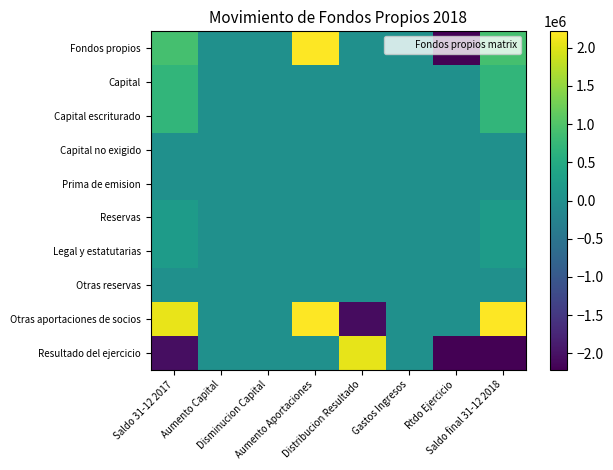

Reading left to right, what are all the values shown in this chart?

Fondos propios: Saldo 31-12 2017=902839.0	Aumento Capital=0.0	Disminucion Capital=0.0	Aumento Aportaciones=2211511.5	Distribucion Resultado=0.0	Gastos Ingresos=0.0	Rtdo Ejercicio=-2211511.5	Saldo final 31-12 2018=902839.0
Capital: Saldo 31-12 2017=691163.8	Aumento Capital=0.0	Disminucion Capital=0.0	Aumento Aportaciones=0.0	Distribucion Resultado=0.0	Gastos Ingresos=0.0	Rtdo Ejercicio=0.0	Saldo final 31-12 2018=691163.8
Capital escriturado: Saldo 31-12 2017=691163.8	Aumento Capital=0.0	Disminucion Capital=0.0	Aumento Aportaciones=0.0	Distribucion Resultado=0.0	Gastos Ingresos=0.0	Rtdo Ejercicio=0.0	Saldo final 31-12 2018=691163.8
Capital no exigido: Saldo 31-12 2017=0.0	Aumento Capital=0.0	Disminucion Capital=0.0	Aumento Aportaciones=0.0	Distribucion Resultado=0.0	Gastos Ingresos=0.0	Rtdo Ejercicio=0.0	Saldo final 31-12 2018=0.0
Prima de emision: Saldo 31-12 2017=0.0	Aumento Capital=0.0	Disminucion Capital=0.0	Aumento Aportaciones=0.0	Distribucion Resultado=0.0	Gastos Ingresos=0.0	Rtdo Ejercicio=0.0	Saldo final 31-12 2018=0.0
Reservas: Saldo 31-12 2017=207601.9	Aumento Capital=0.0	Disminucion Capital=0.0	Aumento Aportaciones=0.0	Distribucion Resultado=4073.3	Gastos Ingresos=0.0	Rtdo Ejercicio=0.0	Saldo final 31-12 2018=211675.2
Legal y estatutarias: Saldo 31-12 2017=207601.9	Aumento Capital=0.0	Disminucion Capital=0.0	Aumento Aportaciones=0.0	Distribucion Resultado=4073.3	Gastos Ingresos=0.0	Rtdo Ejercicio=0.0	Saldo final 31-12 2018=211675.2
Otras reservas: Saldo 31-12 2017=0.0	Aumento Capital=0.0	Disminucion Capital=0.0	Aumento Aportaciones=0.0	Distribucion Resultado=0.0	Gastos Ingresos=0.0	Rtdo Ejercicio=0.0	Saldo final 31-12 2018=0.0
Otras aportaciones de socios: Saldo 31-12 2017=2056196.0	Aumento Capital=0.0	Disminucion Capital=0.0	Aumento Aportaciones=2211511.5	Distribucion Resultado=-2056196.0	Gastos Ingresos=0.0	Rtdo Ejercicio=0.0	Saldo final 31-12 2018=2211511.5
Resultado del ejercicio: Saldo 31-12 2017=-2052122.7	Aumento Capital=0.0	Disminucion Capital=0.0	Aumento Aportaciones=0.0	Distribucion Resultado=2052122.7	Gastos Ingresos=0.0	Rtdo Ejercicio=-2211511.5	Saldo final 31-12 2018=-2211511.5